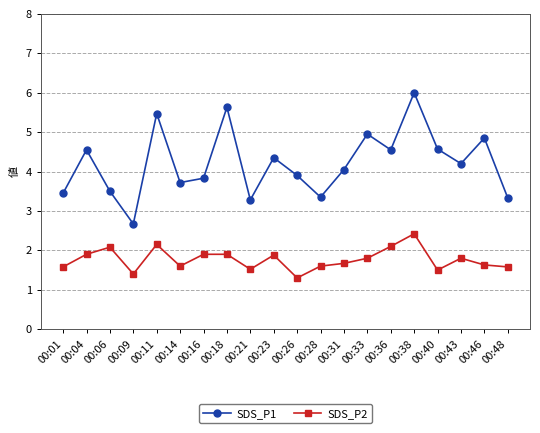

Which label corresponds to the smallest value in the chart?

00:26